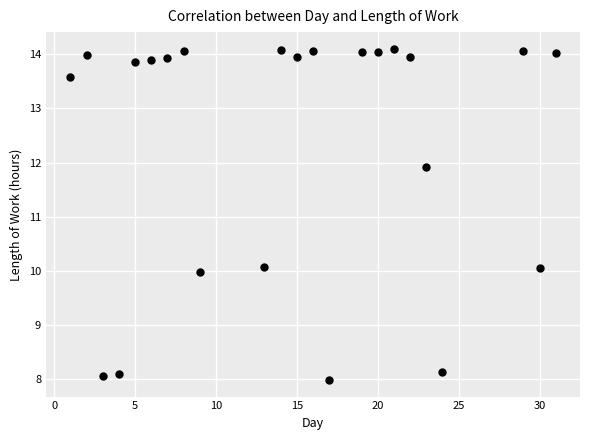

What is the range of Y values (max minus min)?

6.1